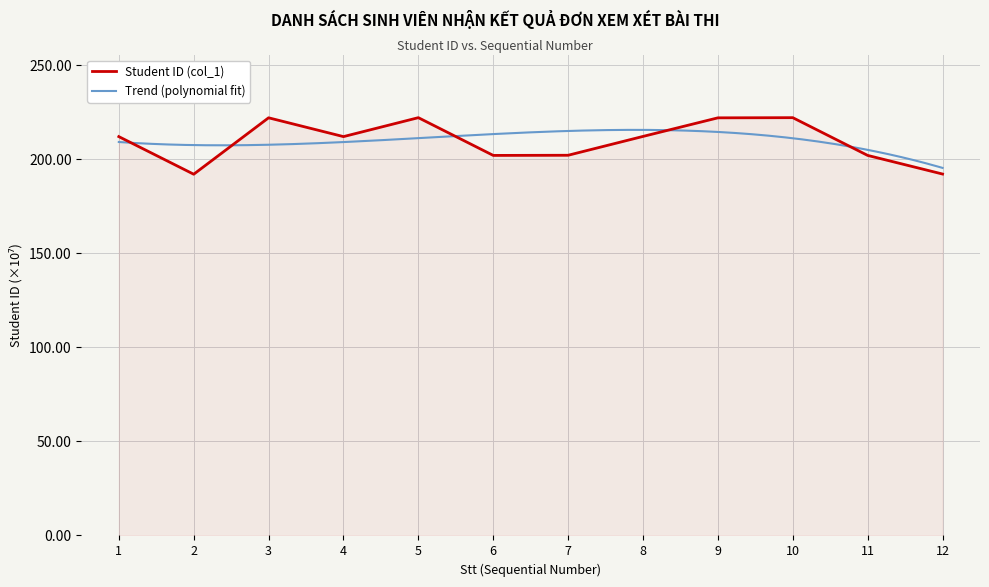

What is the change in value from 8 to 9?

+9.9